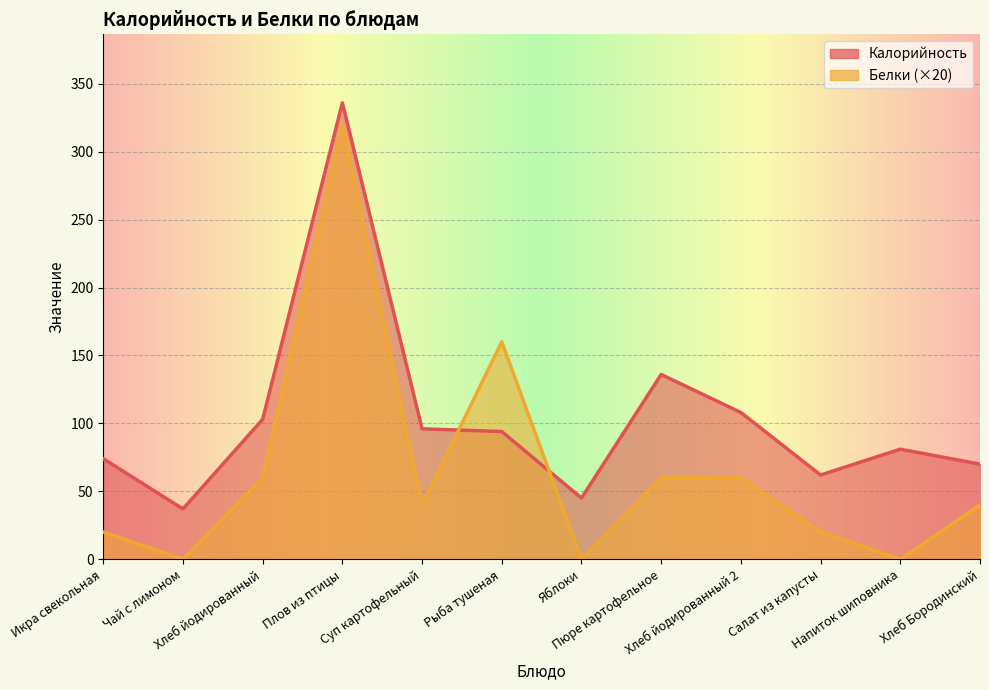

Read the Калорийность value at Суп картофельный, to the nearest 10.

100